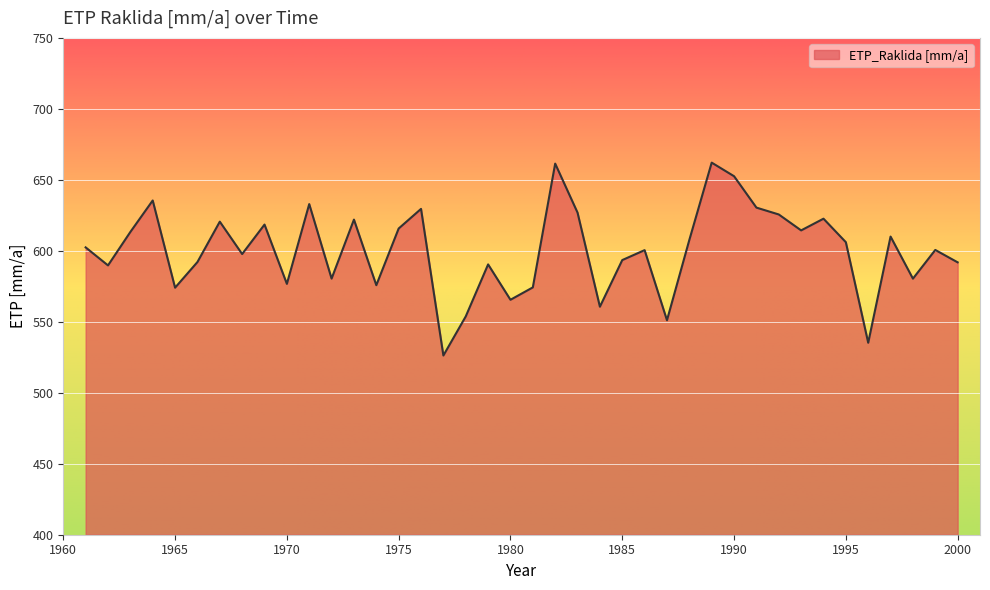

What is the difference between the maximum and minimum values?

135.9